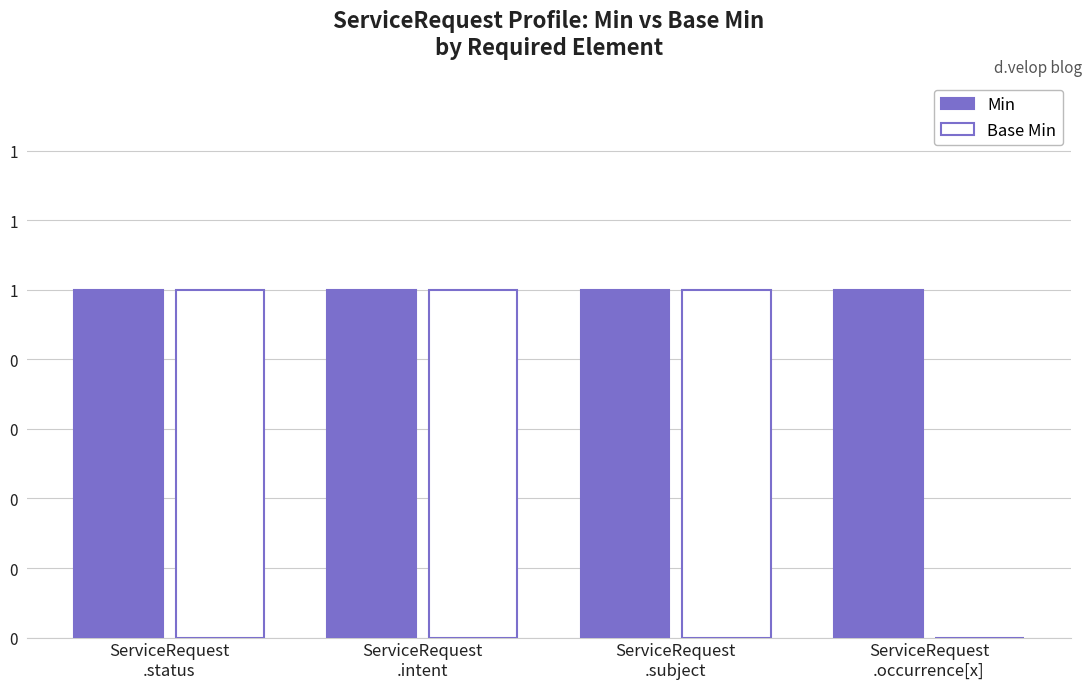

Are the bars horizontal?

No